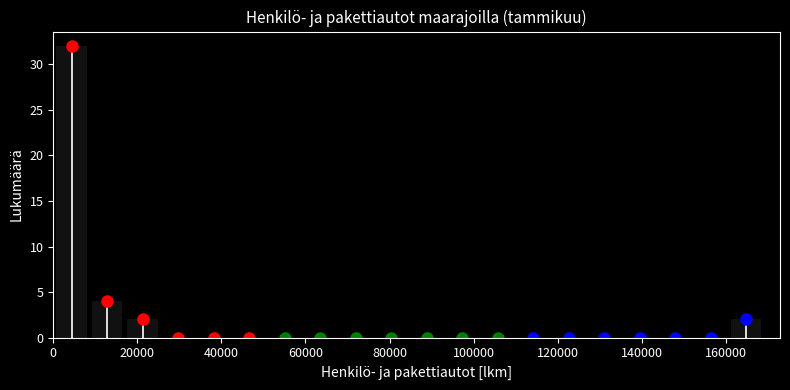

Over which range of the x-axis is the bar tallest?

0 to 8000